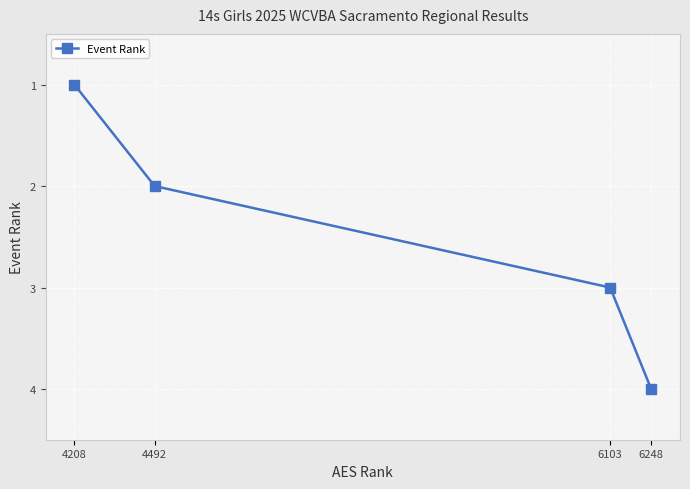

What is the difference between the values at 4208 and 6103?

2